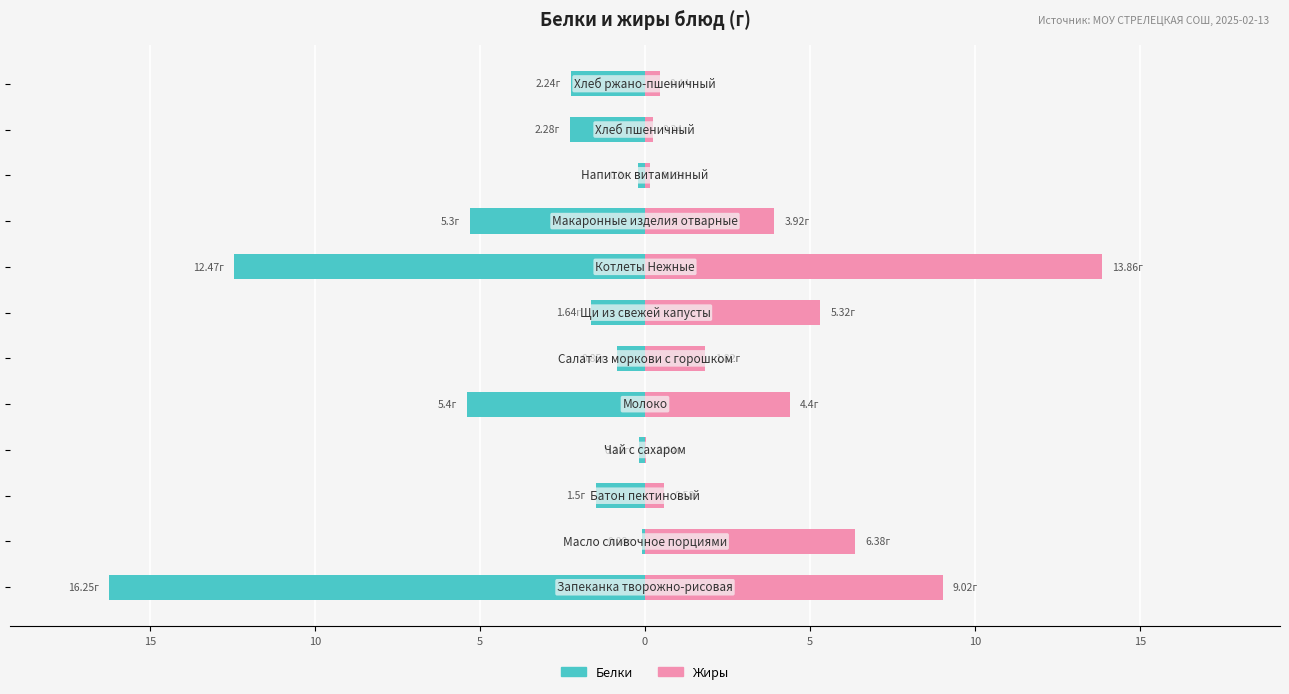

Reading right to left, extract all data points from this chart.

Белки: -2.2	-2.3	-0.2	-5.3	-12.5	-1.6	-0.8	-5.4	-0.2	-1.5	-0.1	-16.2
Жиры: 0.4	0.2	0.2	3.9	13.9	5.3	1.8	4.4	0.0	0.6	6.4	9.0